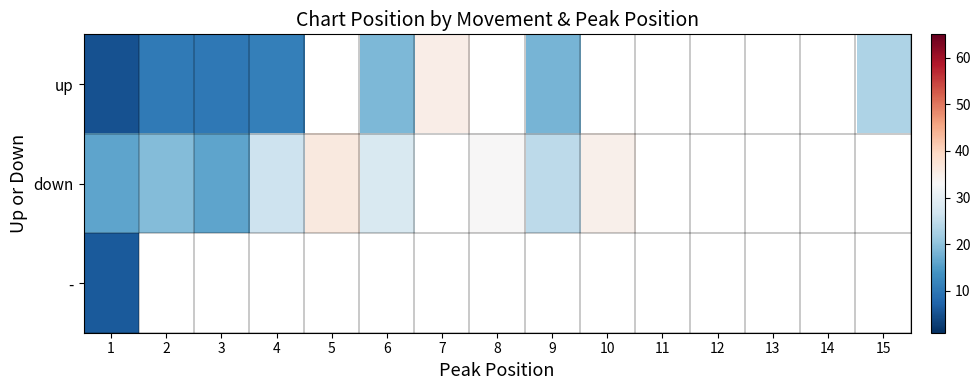

At which category does the chart reach its minimum across all series?

1